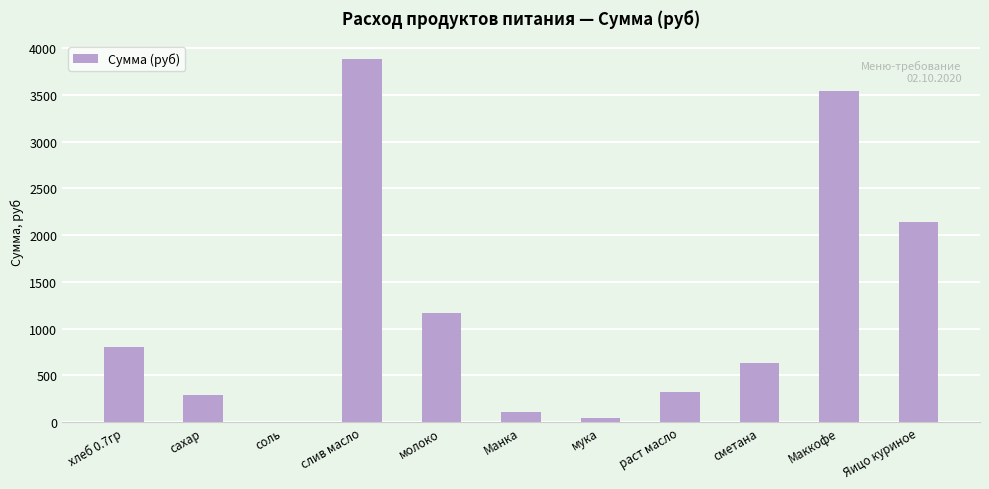

The chart shows a value of 2179.1 at слив масло. True or false?

False